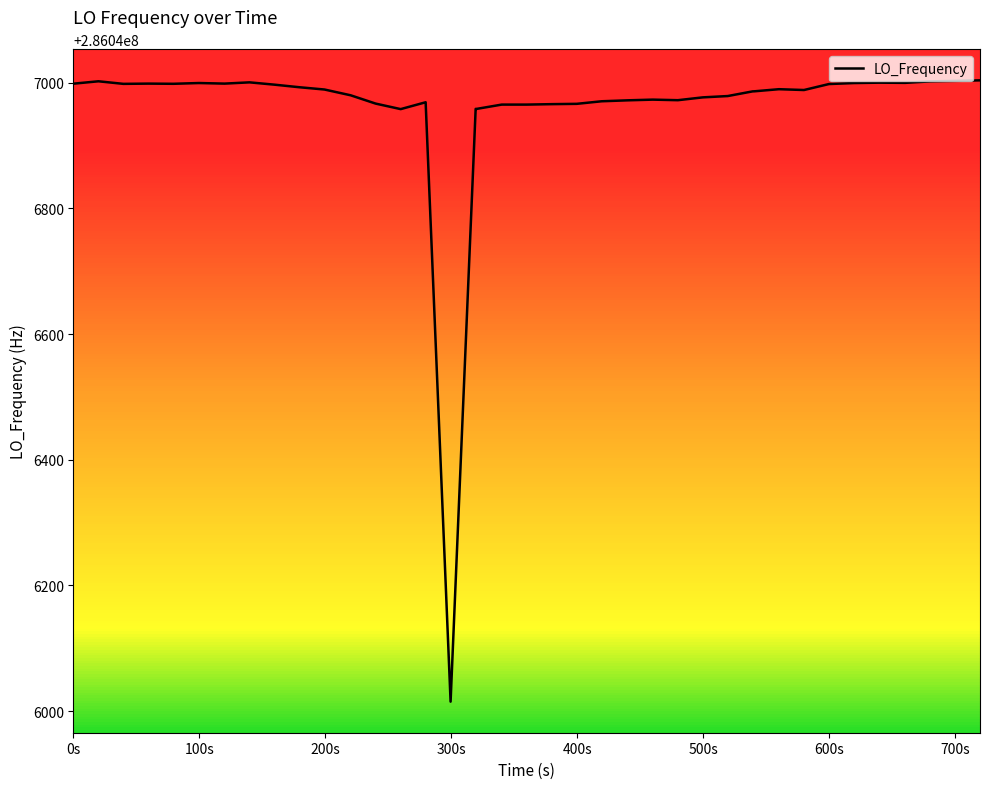

What is the difference between the maximum and minimum values?

989.0